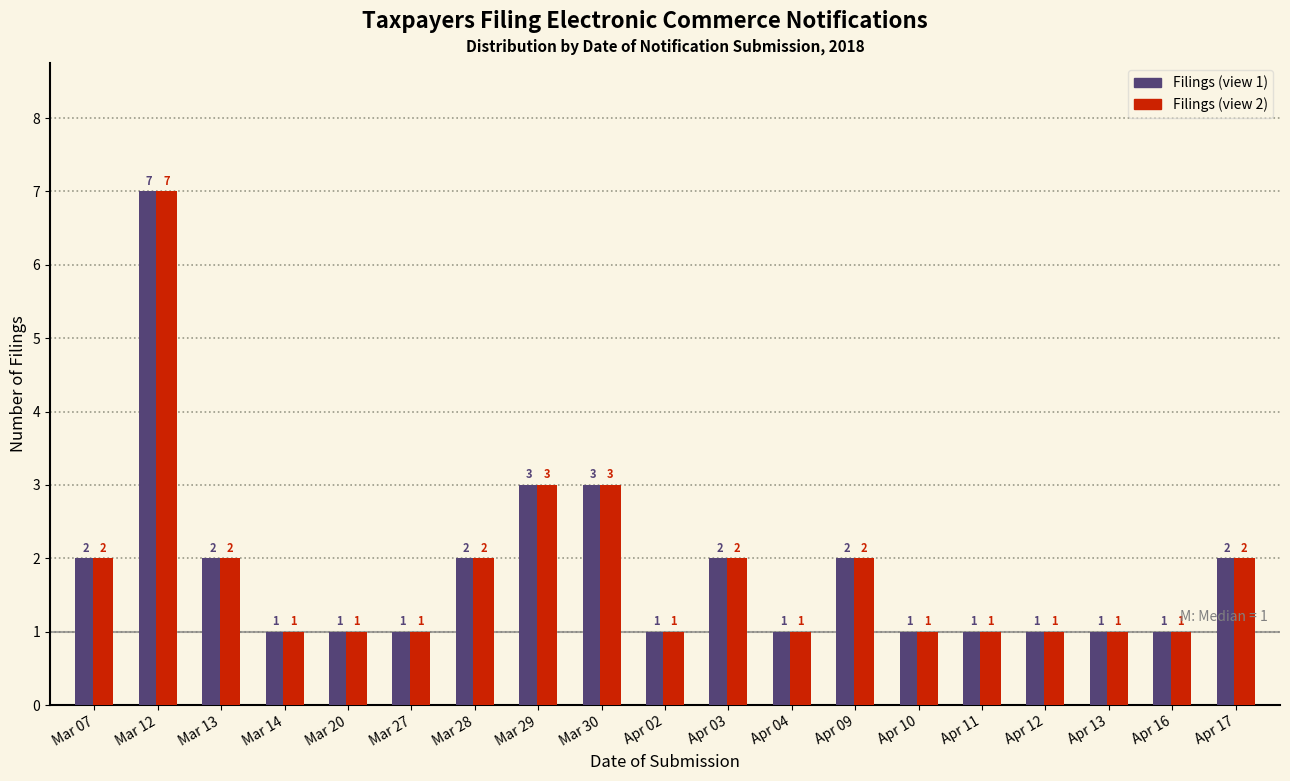

At which category is the sum across all series the highest?

Mar 12